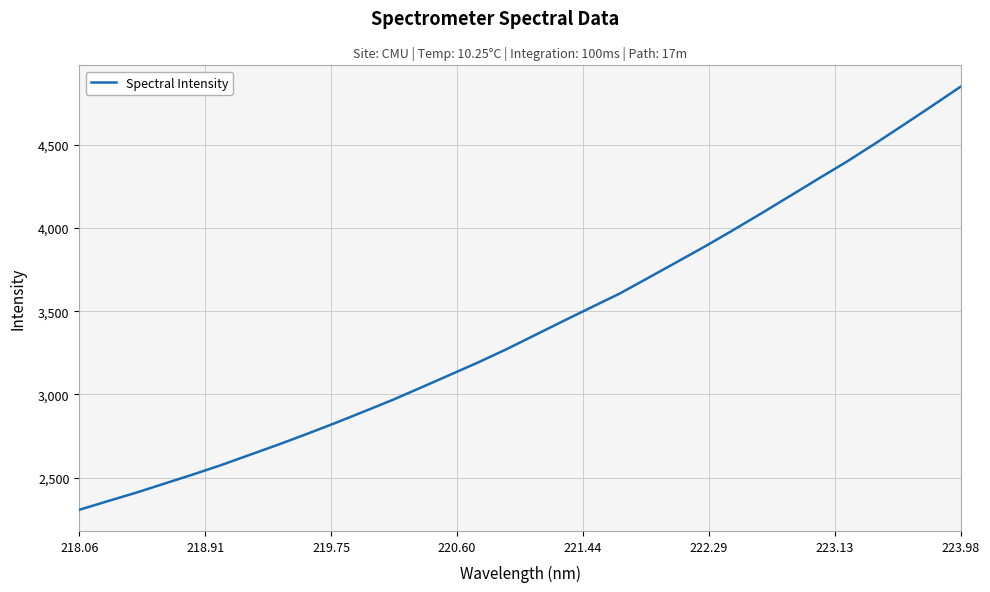

What is the maximum value shown in the chart?

4850.7